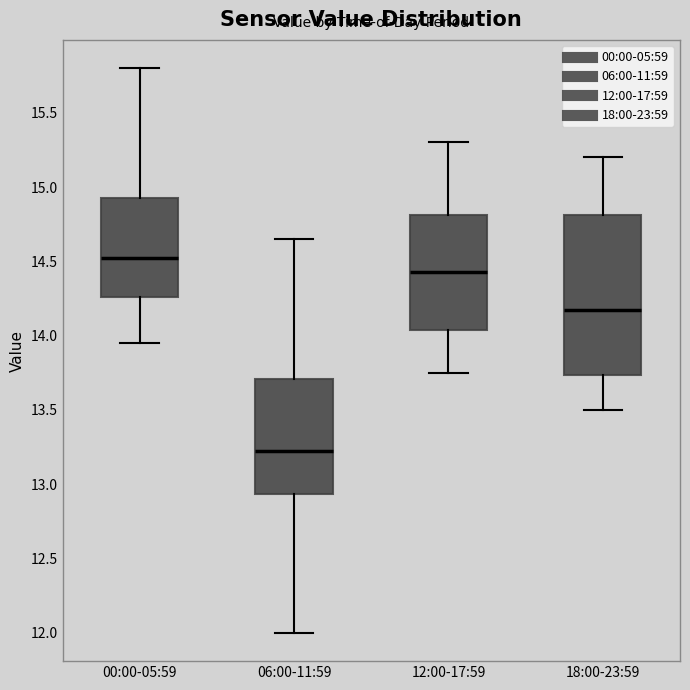

Reading left to right, transcribe this box plot: for each box, give where its median line is, the range the box spans, and where its two whiskers end, as read against the y-axis. The values are not printed on the chart, so give them approximately, as read against the axis.

00:00-05:59: median 14.55, box 14.25 to 14.95, whiskers 13.95 to 15.80
06:00-11:59: median 13.25, box 12.95 to 13.70, whiskers 12.00 to 14.65
12:00-17:59: median 14.45, box 14.05 to 14.80, whiskers 13.75 to 15.30
18:00-23:59: median 14.20, box 13.75 to 14.80, whiskers 13.50 to 15.20